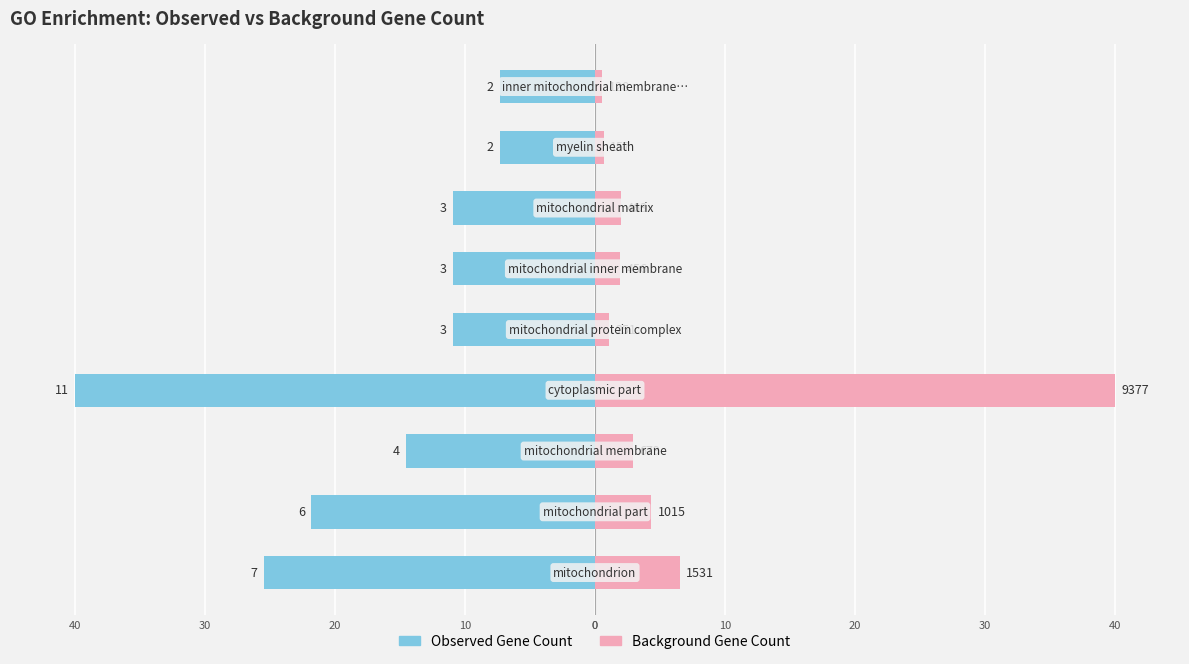

At how many categories does at least one series exceed -9?

9